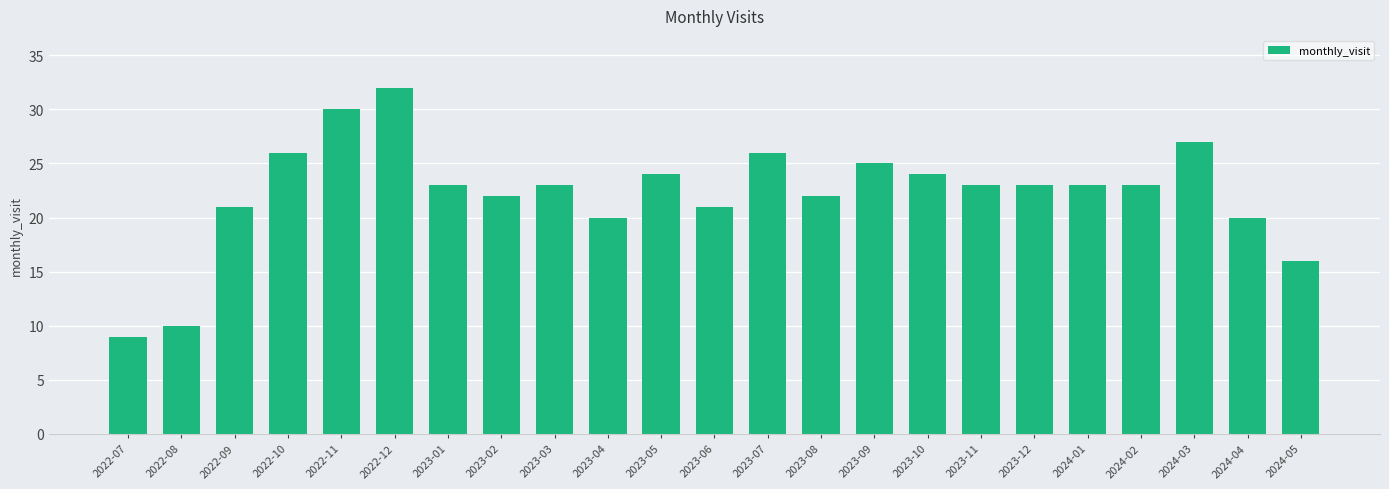

What is the approximate value at 2024-02?

23